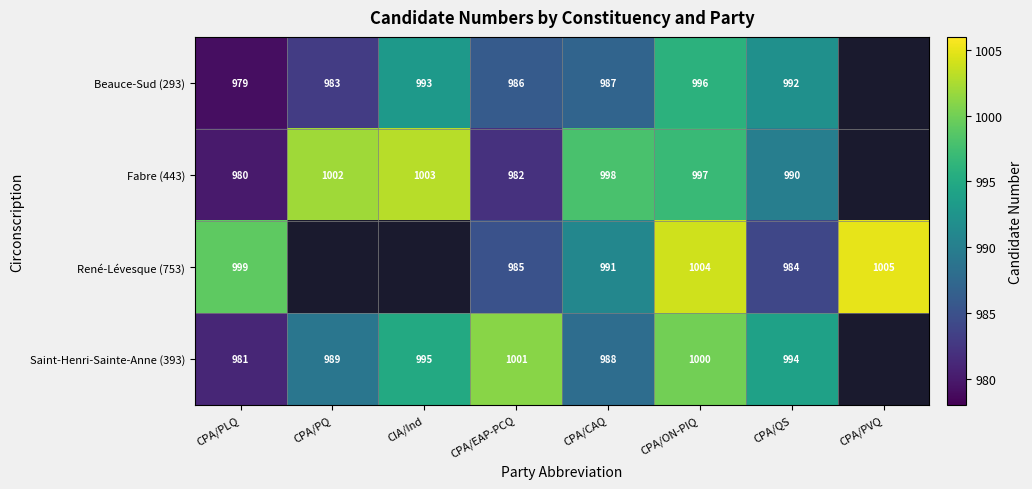

Which series changed the most between CPA/EAP-PCQ and CPA/CAQ?

Fabre (443)